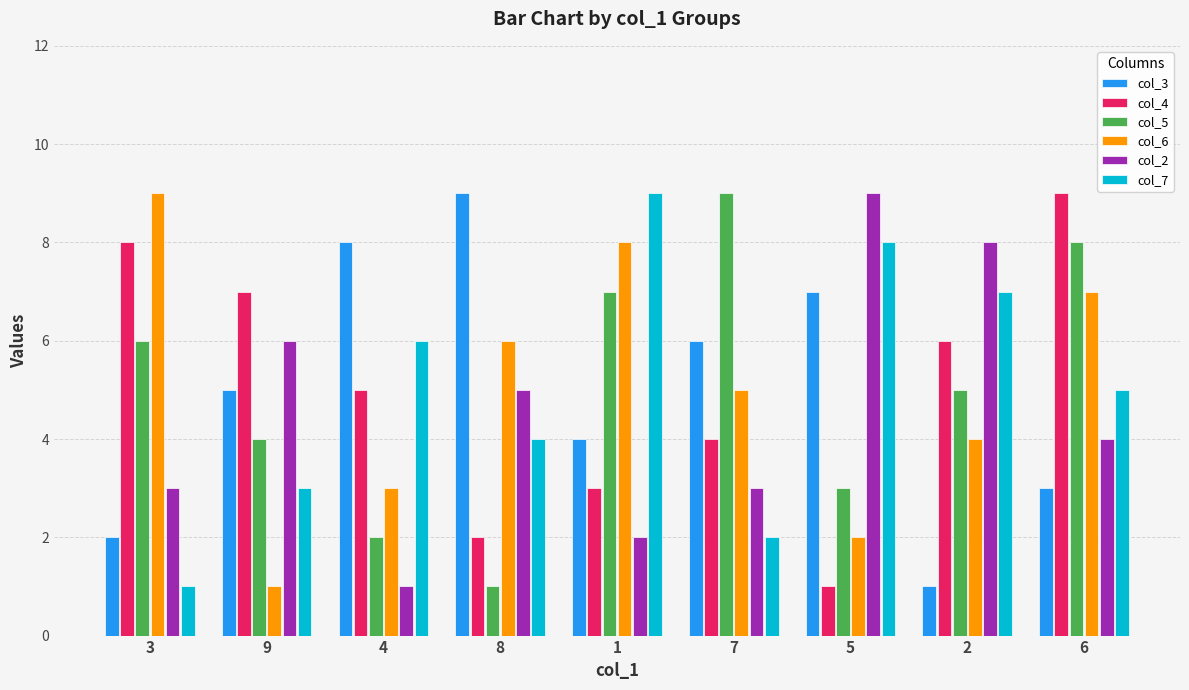

What position from the left is 7?

6